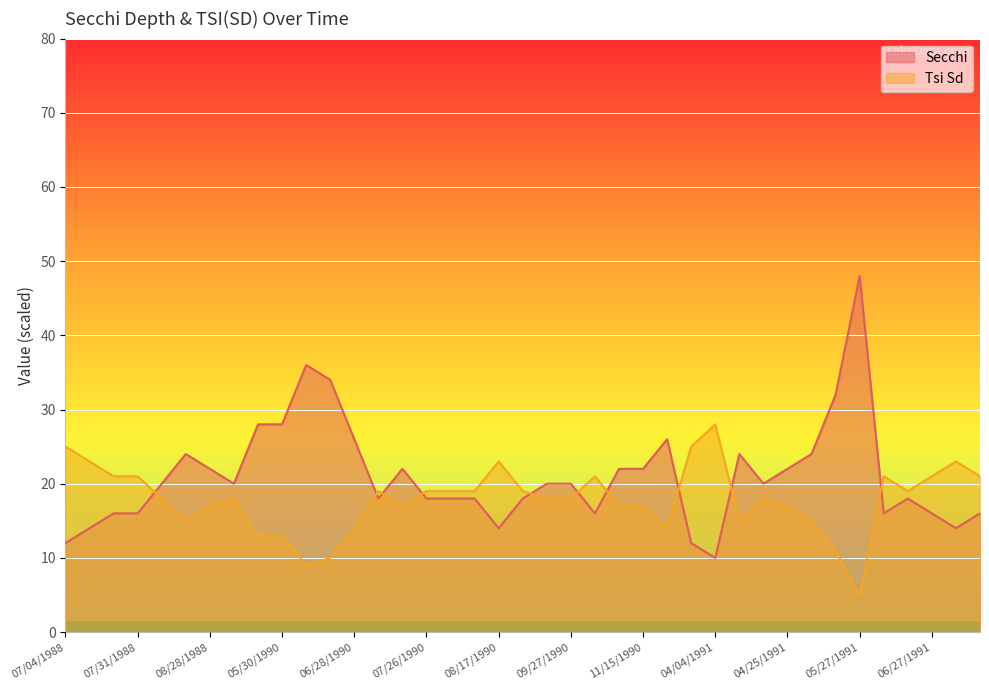

What is the minimum value shown in the chart?

5